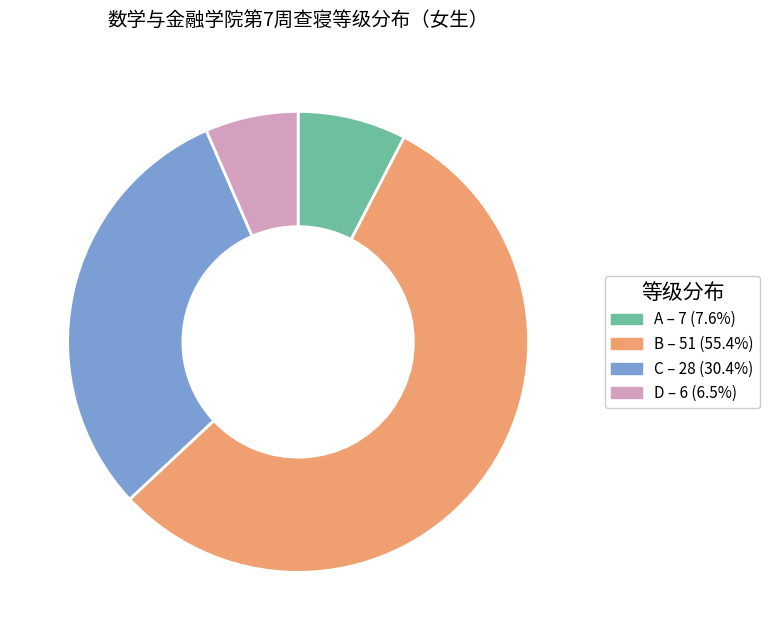

Between B and D, which is larger?

B